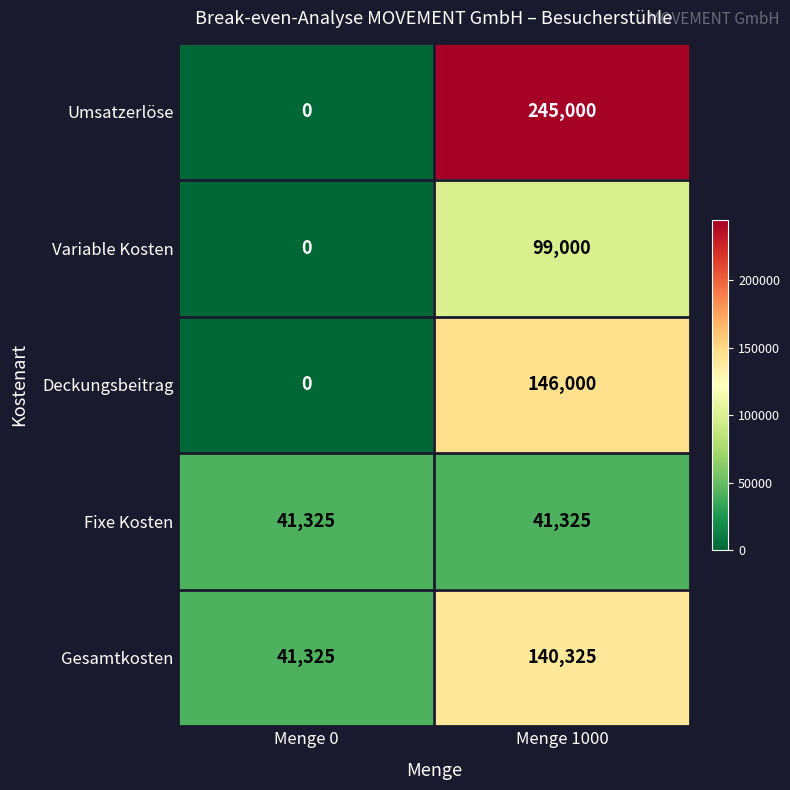

What is the maximum value shown in the chart?

245000